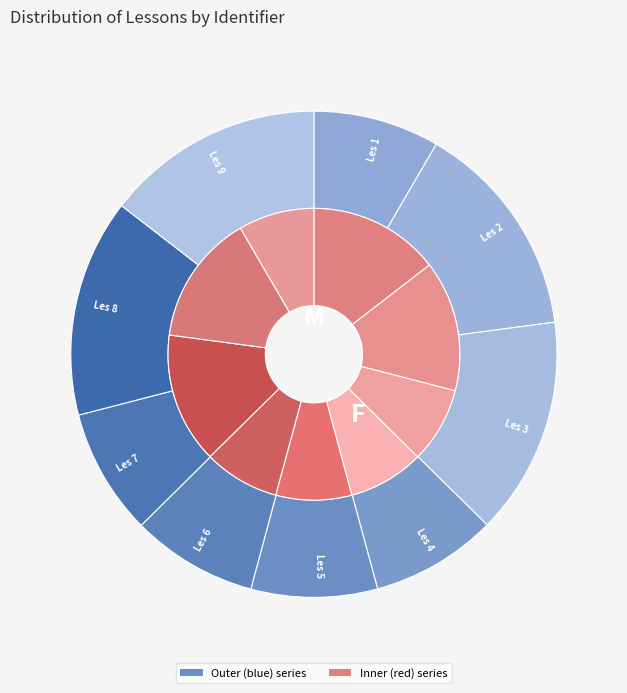

To the nearest percent, what is the combined percentage of Les 2 - Rosekalveren and Les 8 - Portfolio?

29%